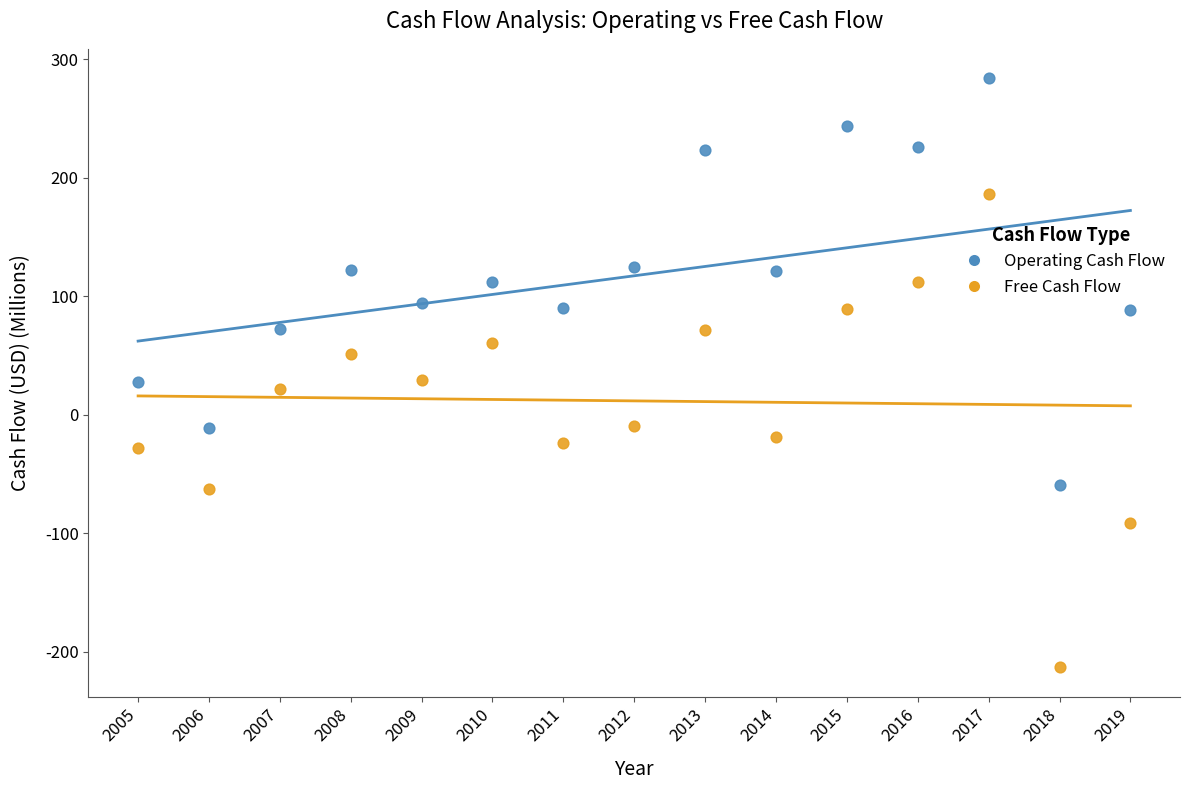

Which series reaches the minimum Y coordinate?

Free Cash Flow